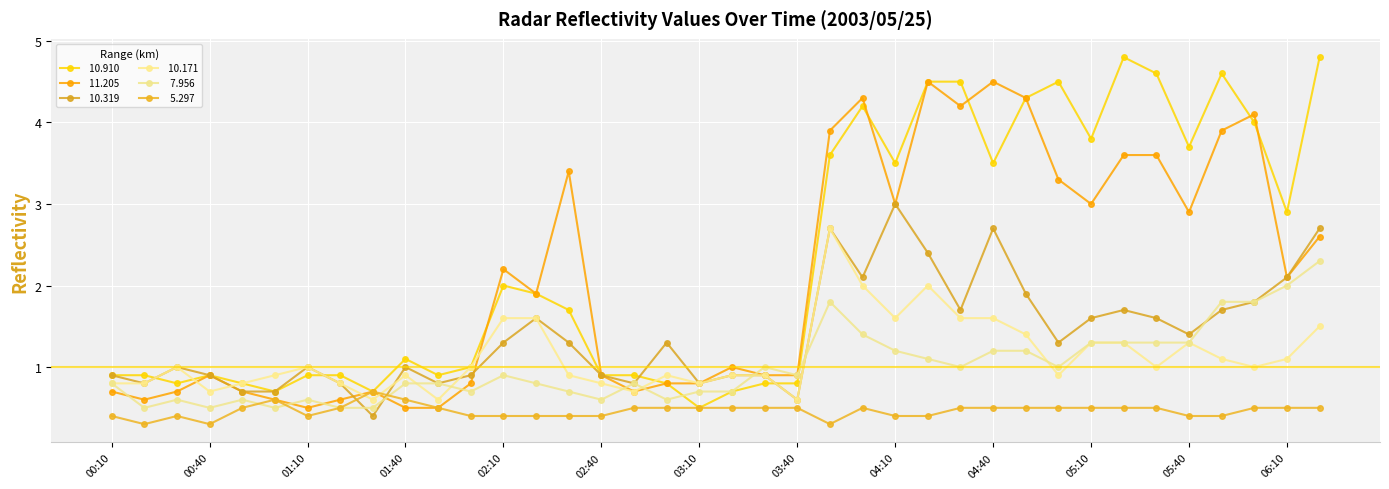

Reading right to left, transcribe all the data shown in this chart.

 10.910: 4.8	2.9	4.0	4.6	3.7	4.6	4.8	3.8	4.5	4.3	3.5	4.5	4.5	3.5	4.2	3.6	0.8	0.8	0.7	0.5	0.8	0.9	0.9	1.7	1.9	2.0	1.0	0.9	1.1	0.7	0.9	0.9	0.7	0.8	0.9	0.8	0.9	0.9
 11.205: 2.6	2.1	4.1	3.9	2.9	3.6	3.6	3.0	3.3	4.3	4.5	4.2	4.5	3.0	4.3	3.9	0.9	0.9	1.0	0.8	0.8	0.7	0.9	3.4	1.9	2.2	0.8	0.5	0.5	0.7	0.6	0.5	0.6	0.7	0.9	0.7	0.6	0.7
 10.319: 2.7	2.1	1.8	1.7	1.4	1.6	1.7	1.6	1.3	1.9	2.7	1.7	2.4	3.0	2.1	2.7	0.6	0.9	0.9	0.8	1.3	0.8	0.9	1.3	1.6	1.3	0.9	0.8	1.0	0.4	0.8	1.0	0.7	0.7	0.9	1.0	0.8	0.9
 10.171: 1.5	1.1	1.0	1.1	1.3	1.0	1.3	1.3	0.9	1.4	1.6	1.6	2.0	1.6	2.0	2.7	0.6	0.9	0.9	0.8	0.9	0.7	0.8	0.9	1.6	1.6	1.0	0.6	0.9	0.6	0.8	1.0	0.9	0.8	0.7	1.0	0.8	0.8
  7.956: 2.3	2.0	1.8	1.8	1.3	1.3	1.3	1.3	1.0	1.2	1.2	1.0	1.1	1.2	1.4	1.8	0.9	1.0	0.7	0.7	0.6	0.8	0.6	0.7	0.8	0.9	0.7	0.8	0.8	0.5	0.5	0.6	0.5	0.6	0.5	0.6	0.5	0.8
  5.297: 0.5	0.5	0.5	0.4	0.4	0.5	0.5	0.5	0.5	0.5	0.5	0.5	0.4	0.4	0.5	0.3	0.5	0.5	0.5	0.5	0.5	0.5	0.4	0.4	0.4	0.4	0.4	0.5	0.6	0.7	0.5	0.4	0.6	0.5	0.3	0.4	0.3	0.4